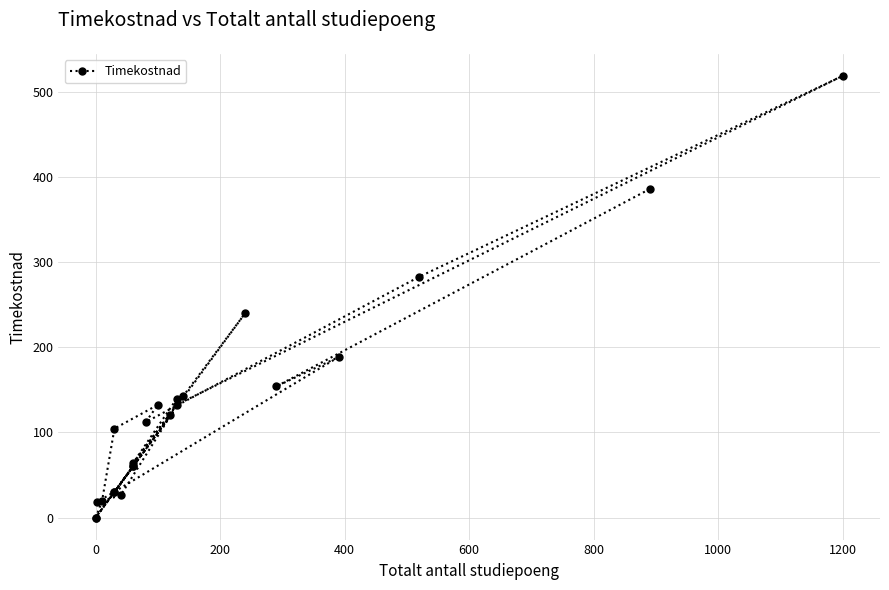

How many distinct data groups are displayed?

1